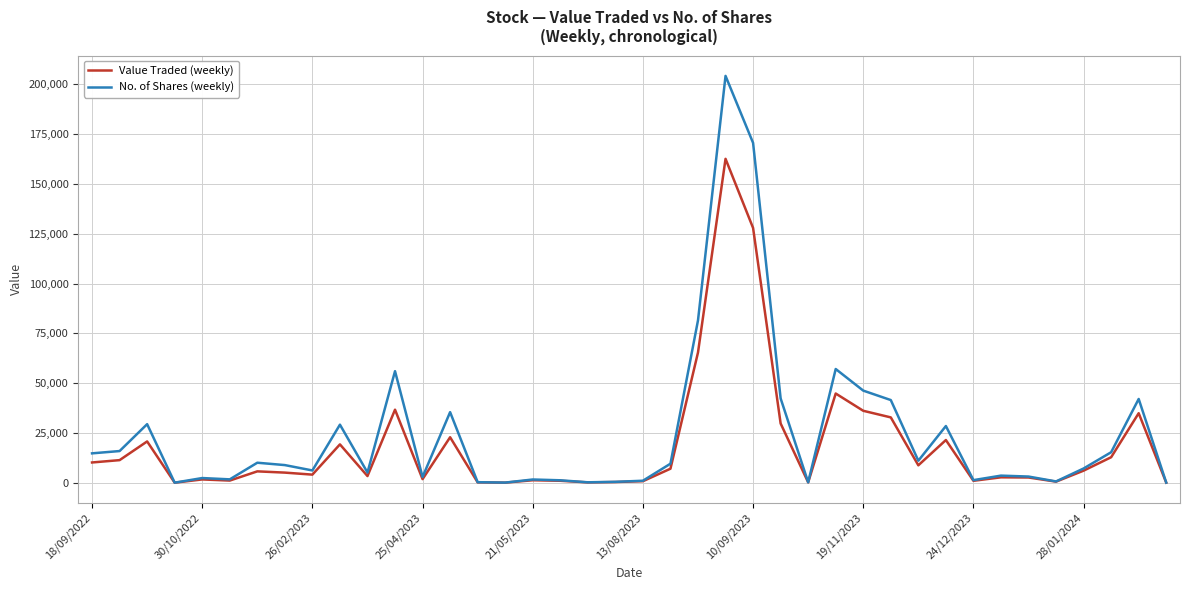

Which series has the largest range (max minus min)?

No. of Shares (weekly)